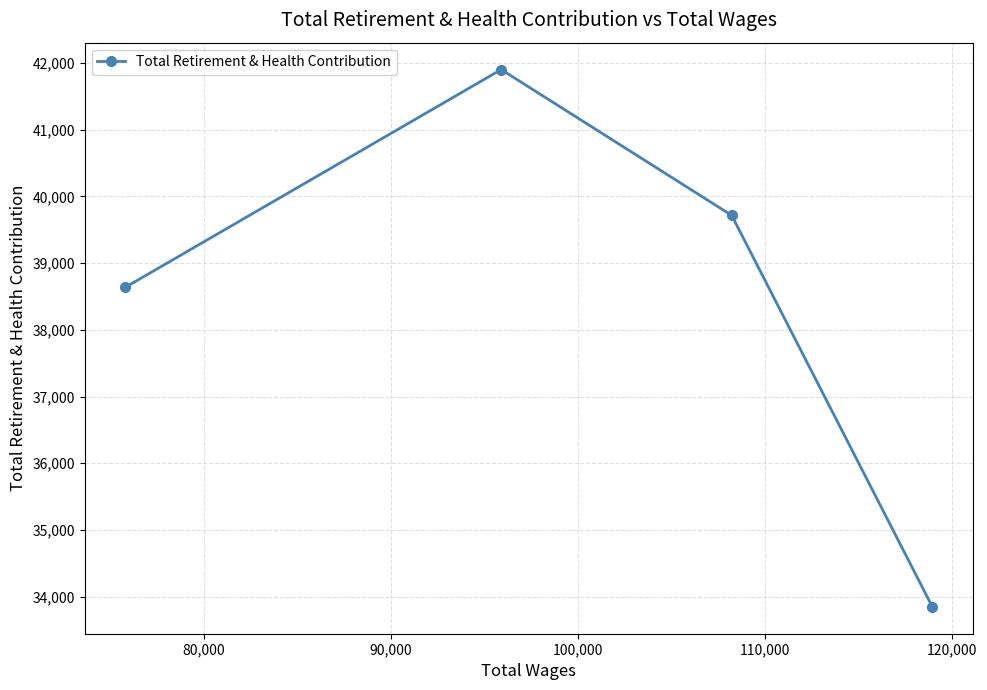

What is the difference between the maximum and minimum values?

8059